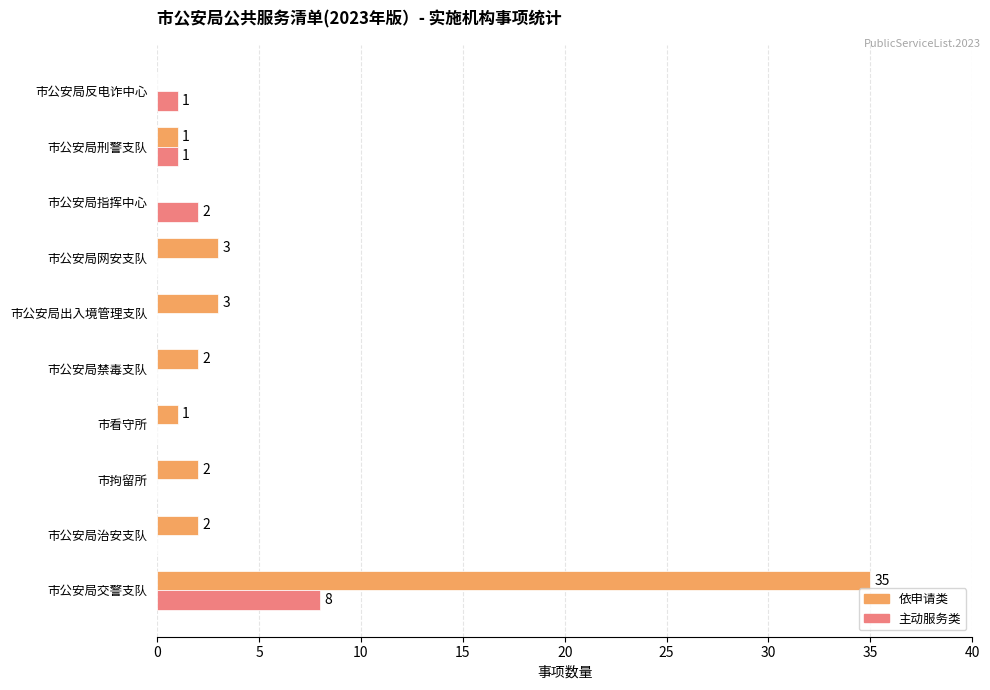

The value of 依申请类 at 市公安局网安支队 is 1. True or false?

False